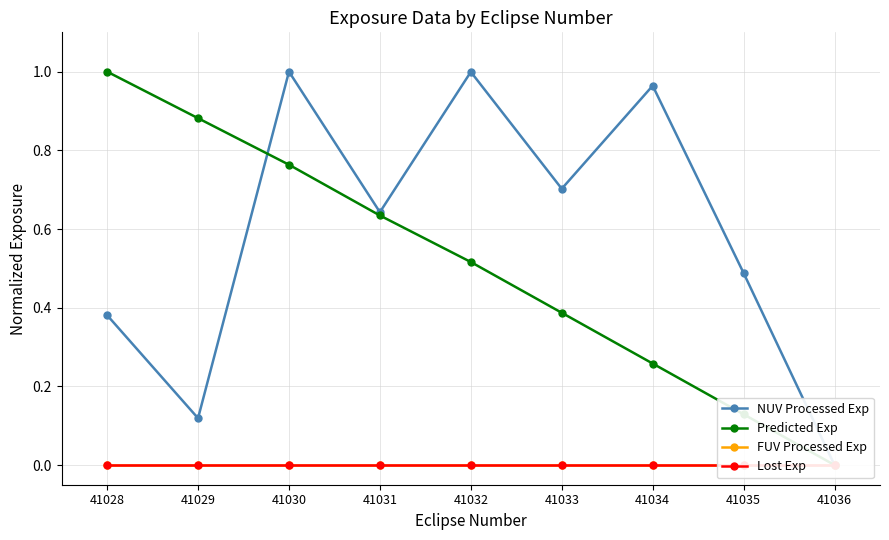

What is the difference between the highest and lowest values at 41031?

0.6